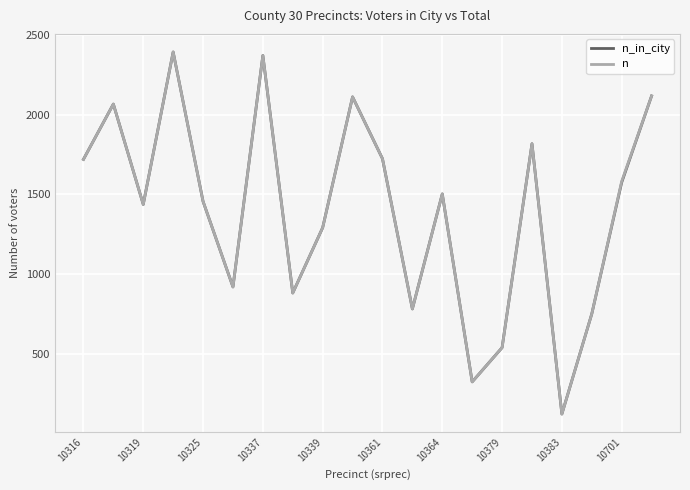

What is the greatest value displayed?

2394